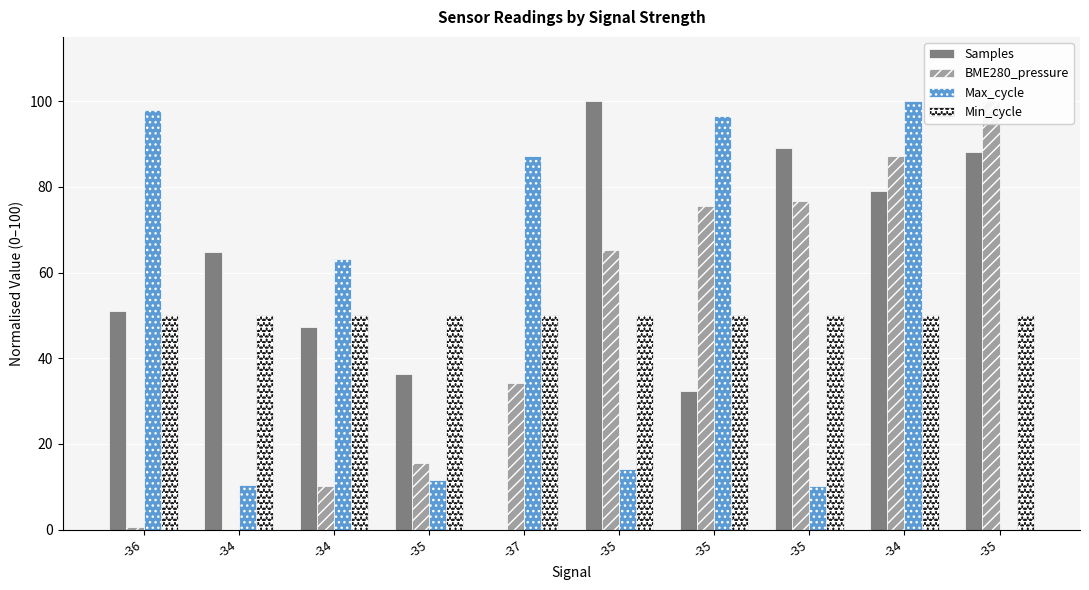

Which series has the widest spread of values?

Samples